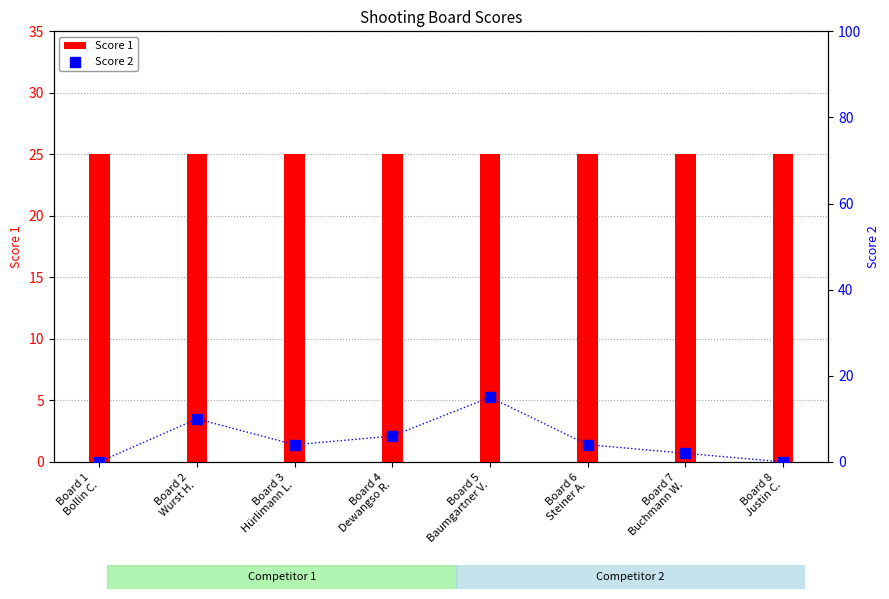

Which series reaches the minimum Y coordinate?

Score 2